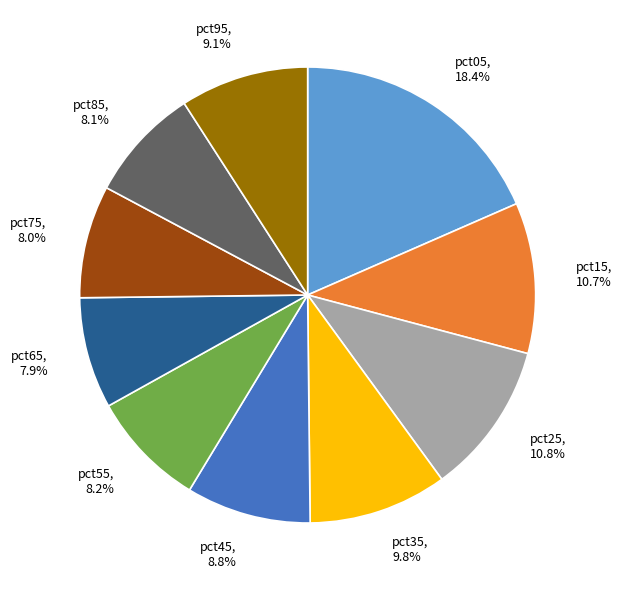

Which has a higher value, pct45, 8.8% or pct05, 18.4%?

pct05, 18.4%